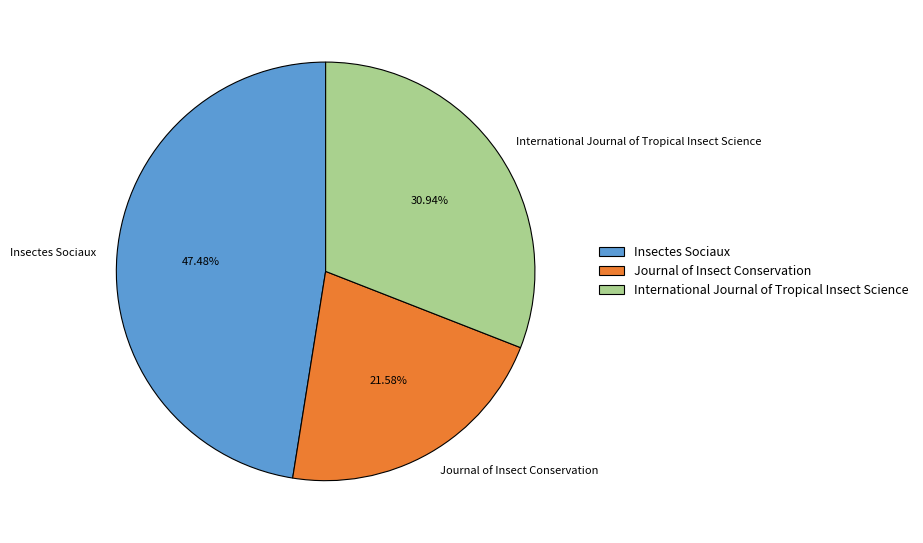

What is the total percentage of Journal of Insect Conservation and International Journal of Tropical Insect Science?

52.5%